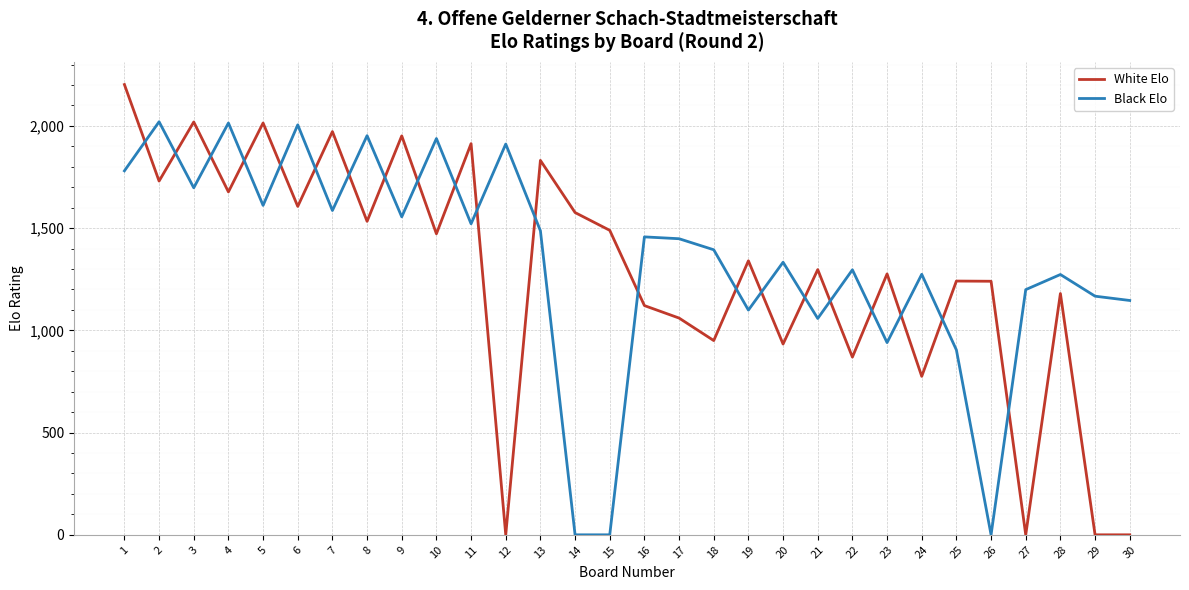

What is the difference between the Black Elo values at 9 and 5?

56